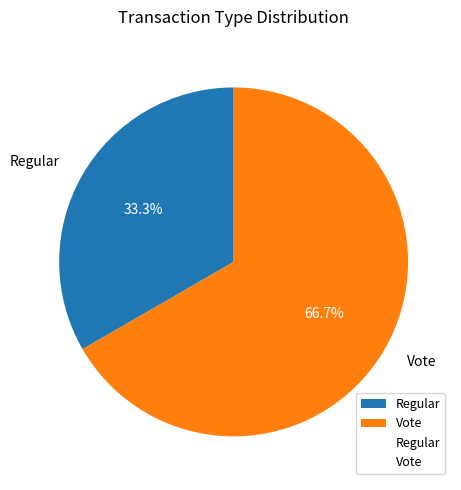

To the nearest percent, what is the difference between the largest and smallest slice percentages?

33%